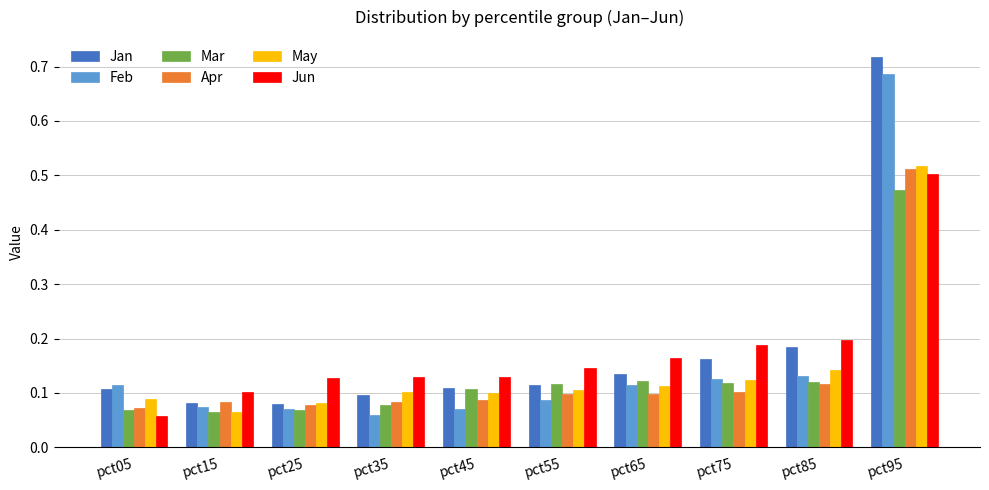

Count the May values in the range 0 to 1.

10